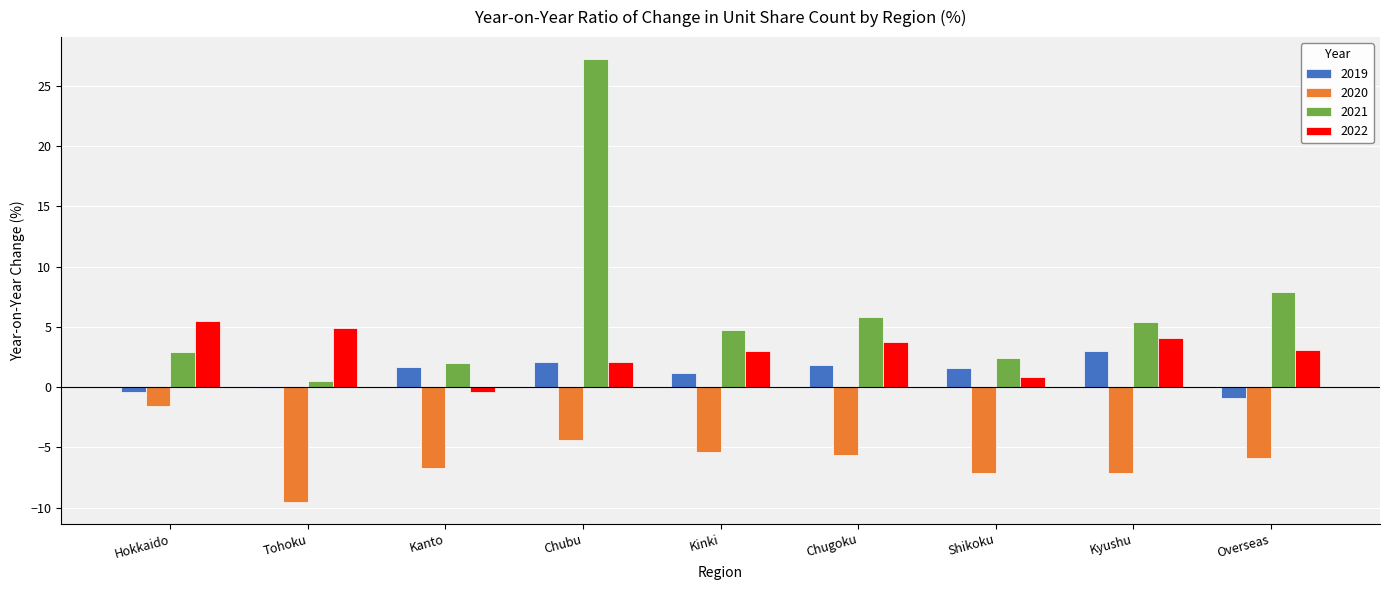

What is the total value across all series at Kanto?

-3.4